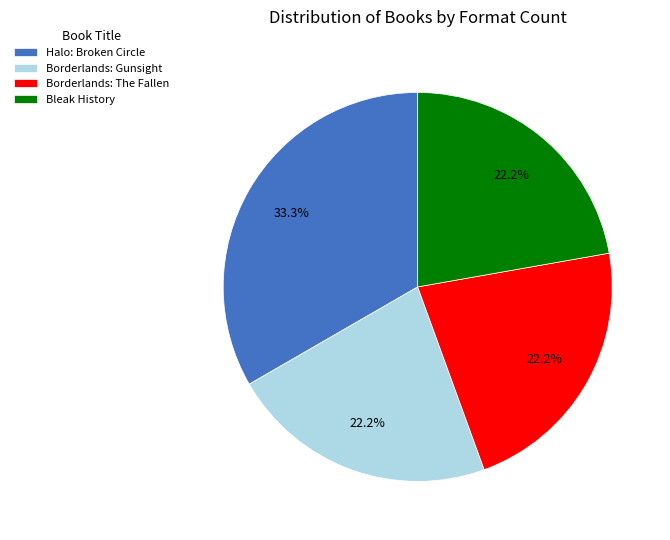

To the nearest percent, what is the difference between the largest and smallest slice percentages?

11%